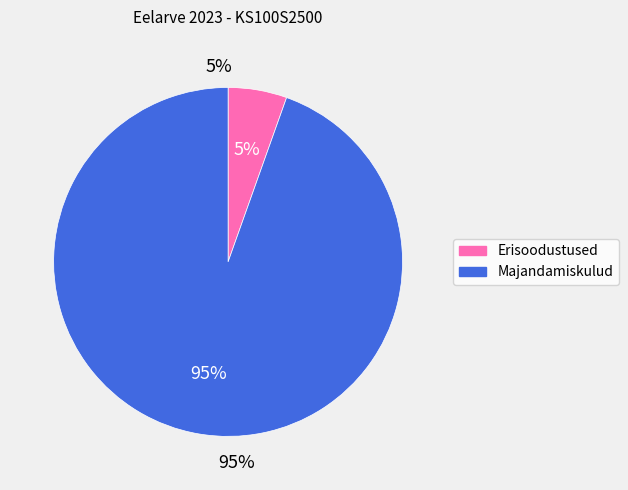

The Majandamiskulud slice represents 80% of the pie. True or false?

False